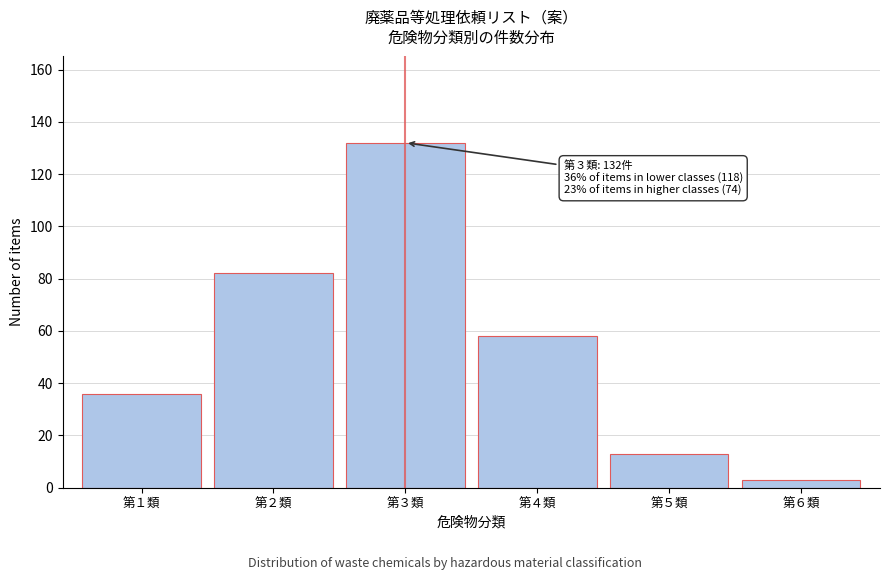

Reading left to right, list all the values displayed in this chart.

第１類=36	第２類=82	第３類=132	第４類=58	第５類=13	第６類=3